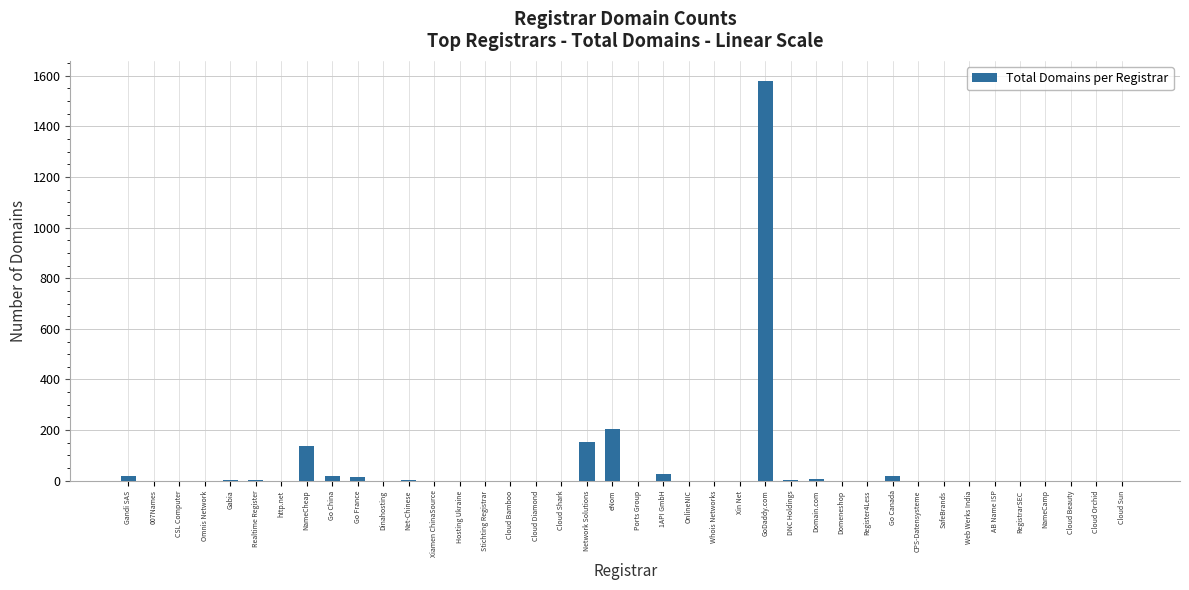

How many categories are shown in the chart?

40